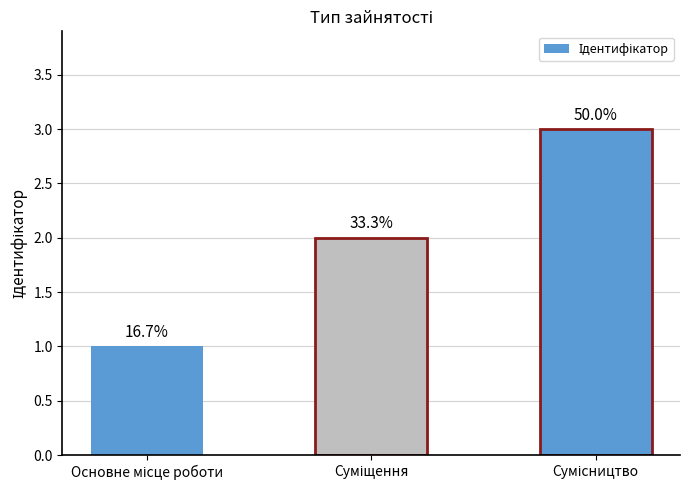

How many bars are there in total?

3